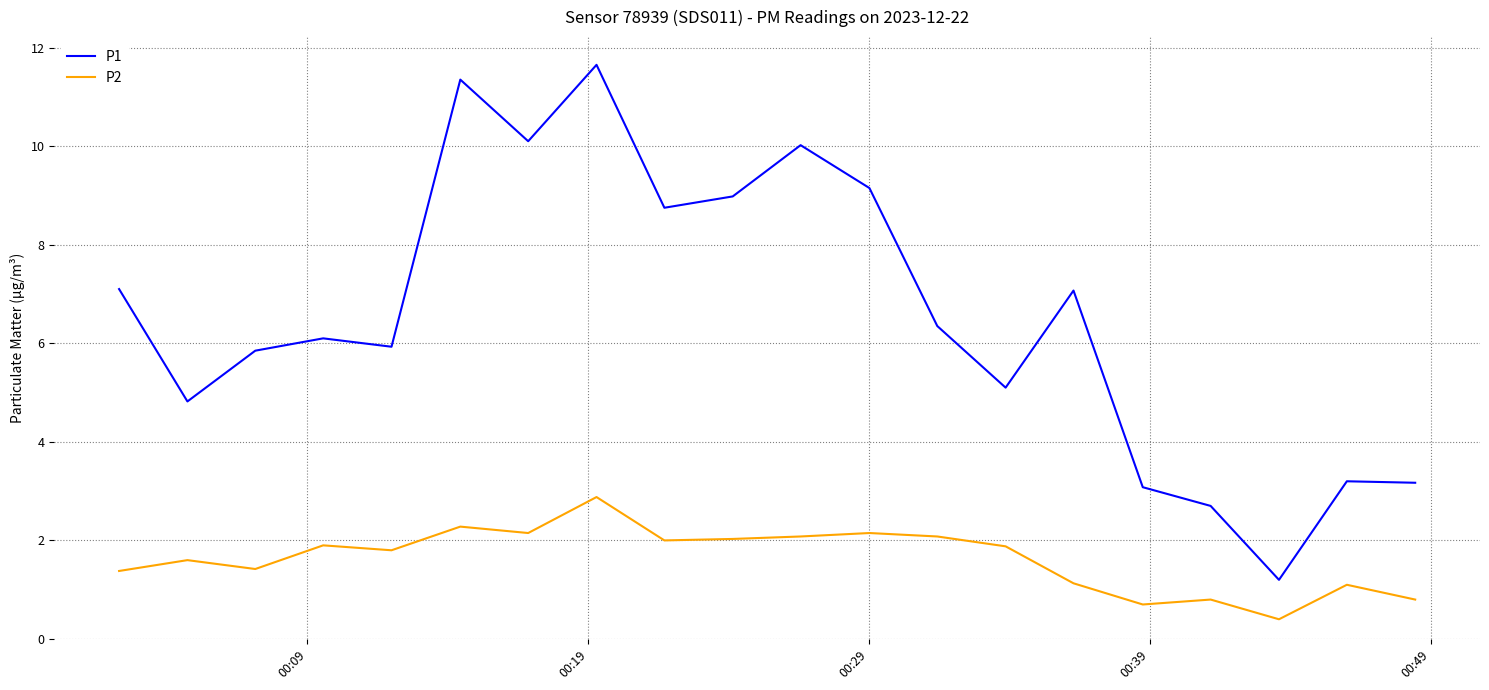

How many categories are shown in the chart?

20